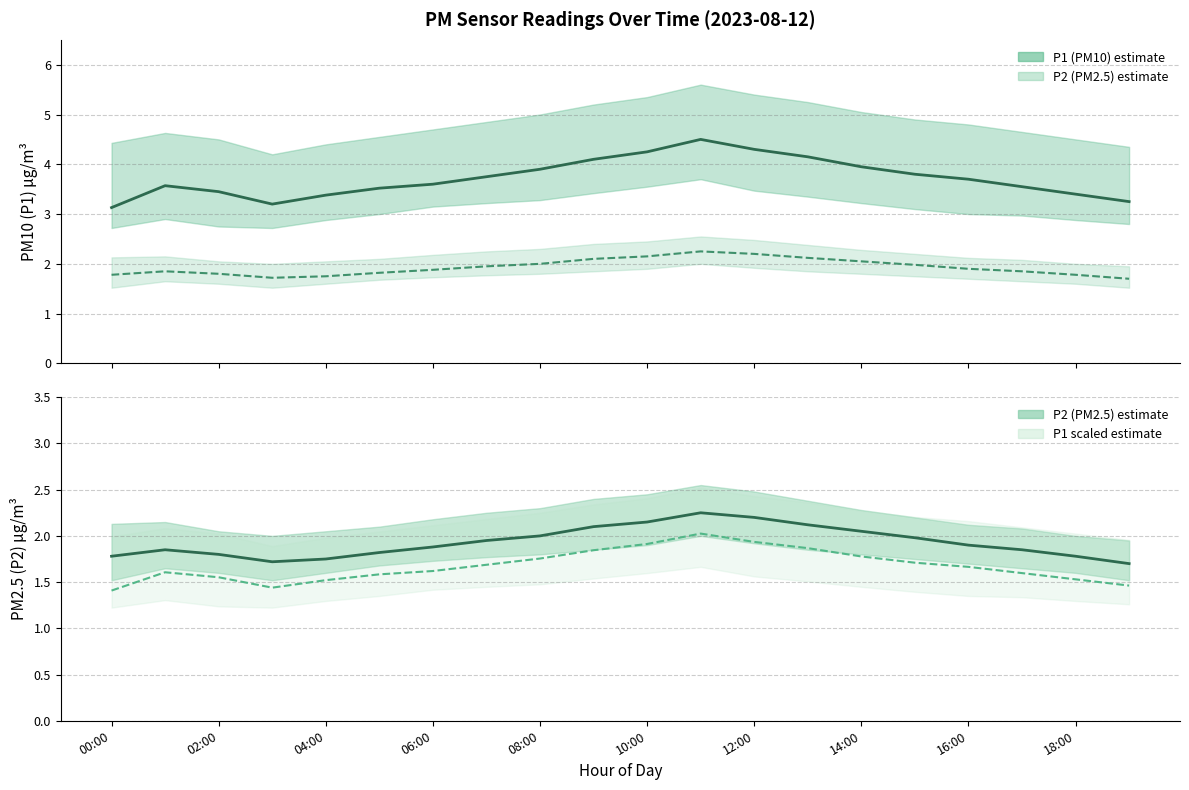

The P1 (PM10) series shows 5.1 at 06:00. True or false?

False